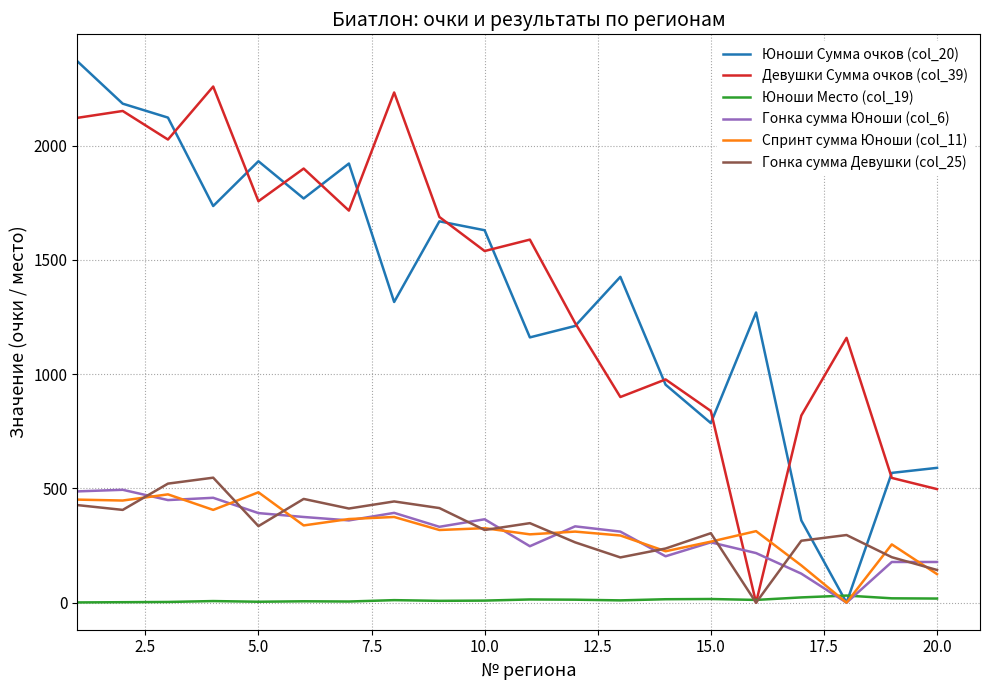

What are all the series names shown in the legend?

Юноши Сумма очков (col_20), Девушки Сумма очков (col_39), Юноши Место (col_19), Гонка сумма Юноши (col_6), Спринт сумма Юноши (col_11), Гонка сумма Девушки (col_25)